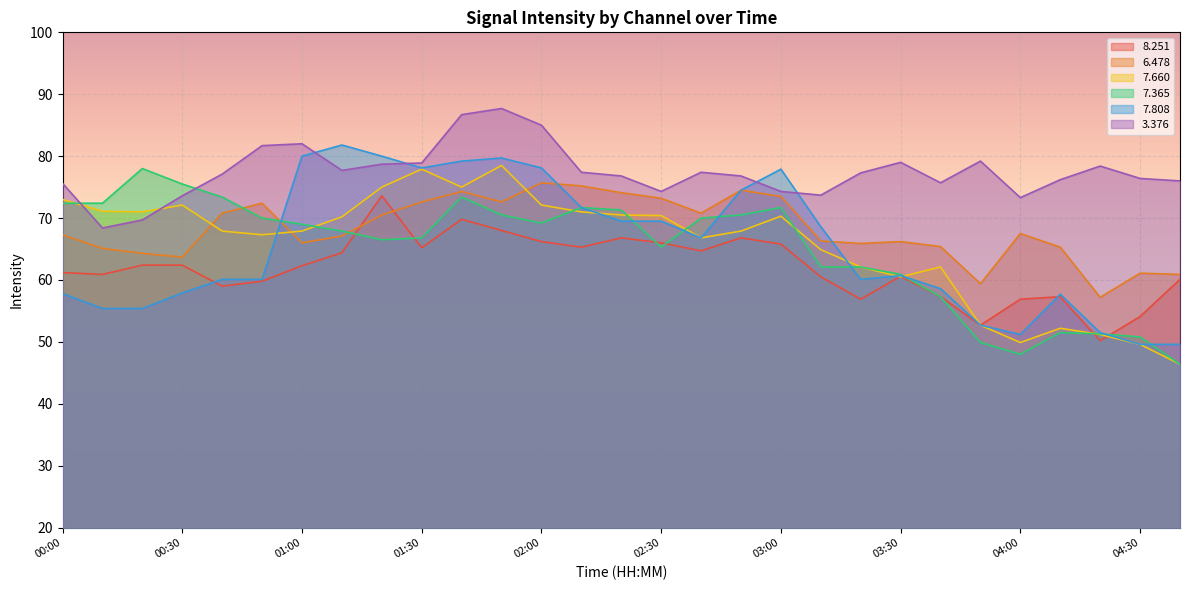

What is the total value across all series at 00:40?

408.3